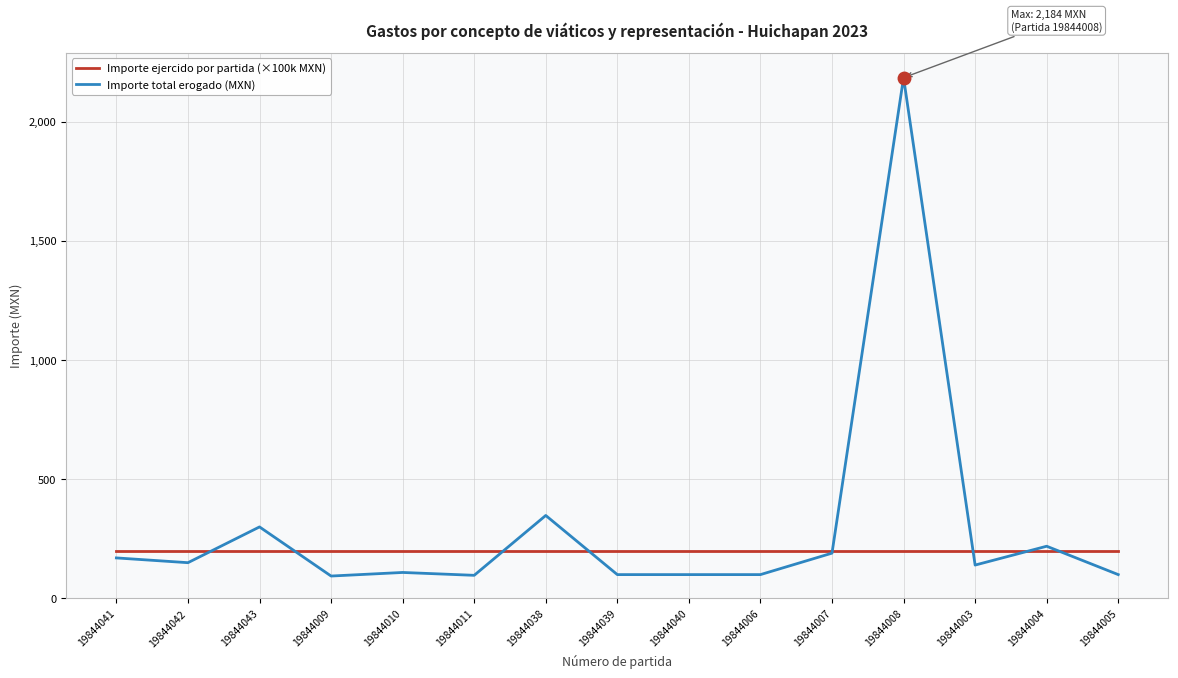

At which category does Importe total erogado (MXN) reach its first local valley?

19844042